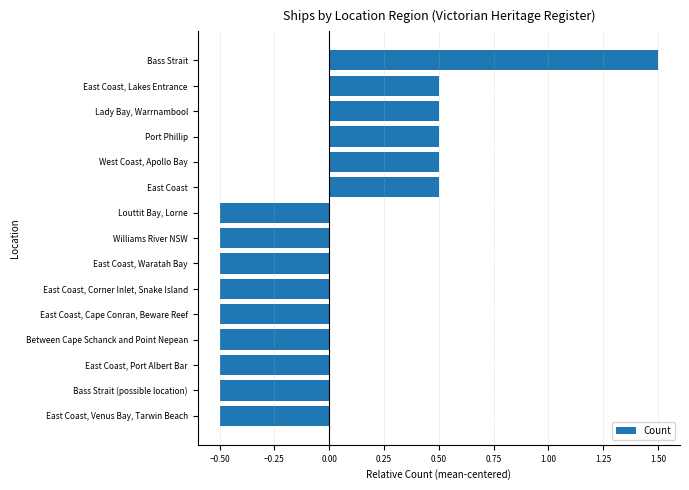

What is the smallest value displayed?

-0.5